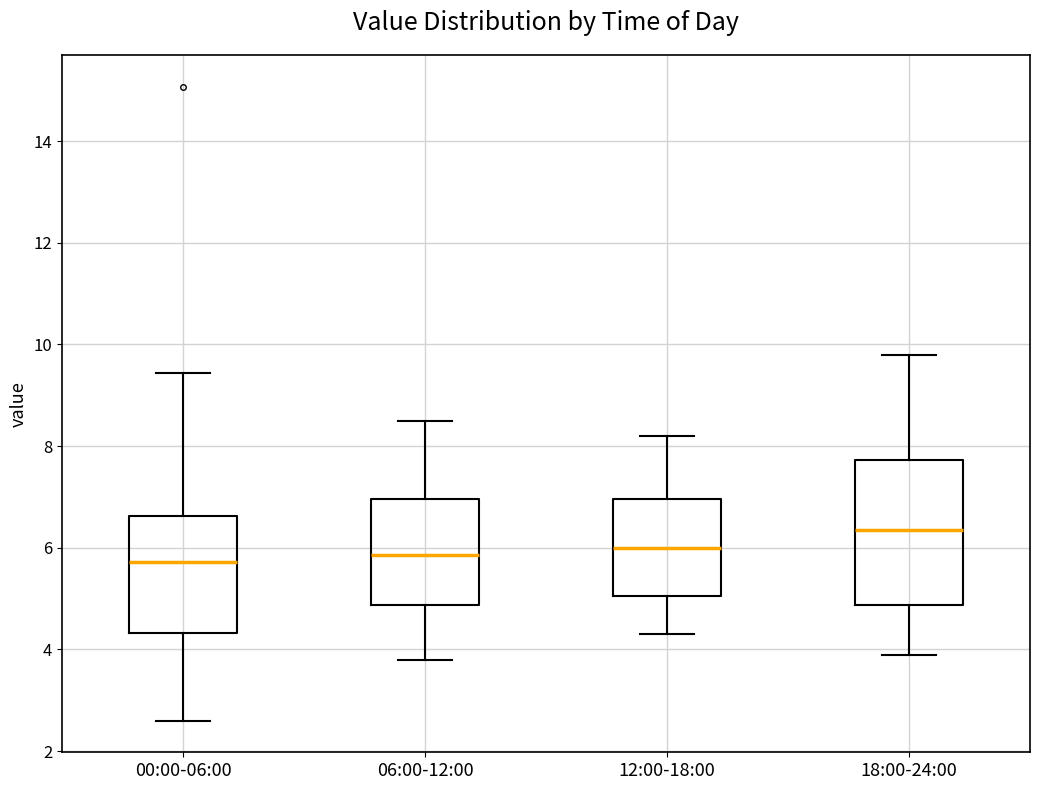

Reading left to right, read every box against the y-axis: the position of its median line, the range the box covers, and the ends of its whiskers. The values are not printed on the chart, so give them approximately, as read against the axis.

00:00-06:00: median 5.8, box 4.4 to 6.6, whiskers 2.6 to 9.4
06:00-12:00: median 5.8, box 4.8 to 7.0, whiskers 3.8 to 8.6
12:00-18:00: median 6.0, box 5.0 to 7.0, whiskers 4.4 to 8.2
18:00-24:00: median 6.4, box 4.8 to 7.8, whiskers 4.0 to 9.8